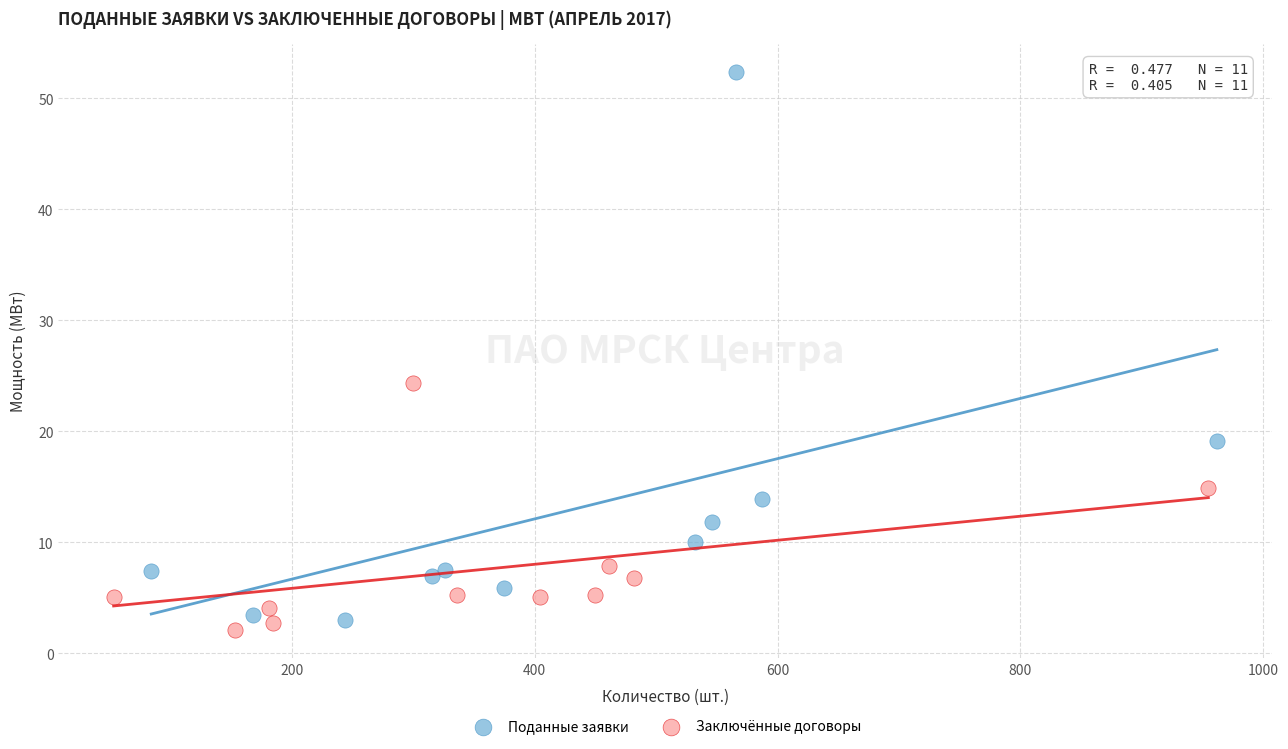

Which series has the largest Y range (max minus min)?

Поданные заявки